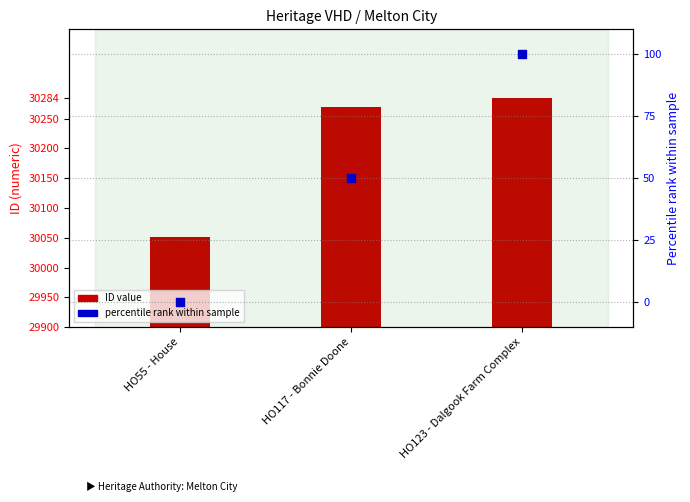

Which series has the largest total across all categories?

ID value